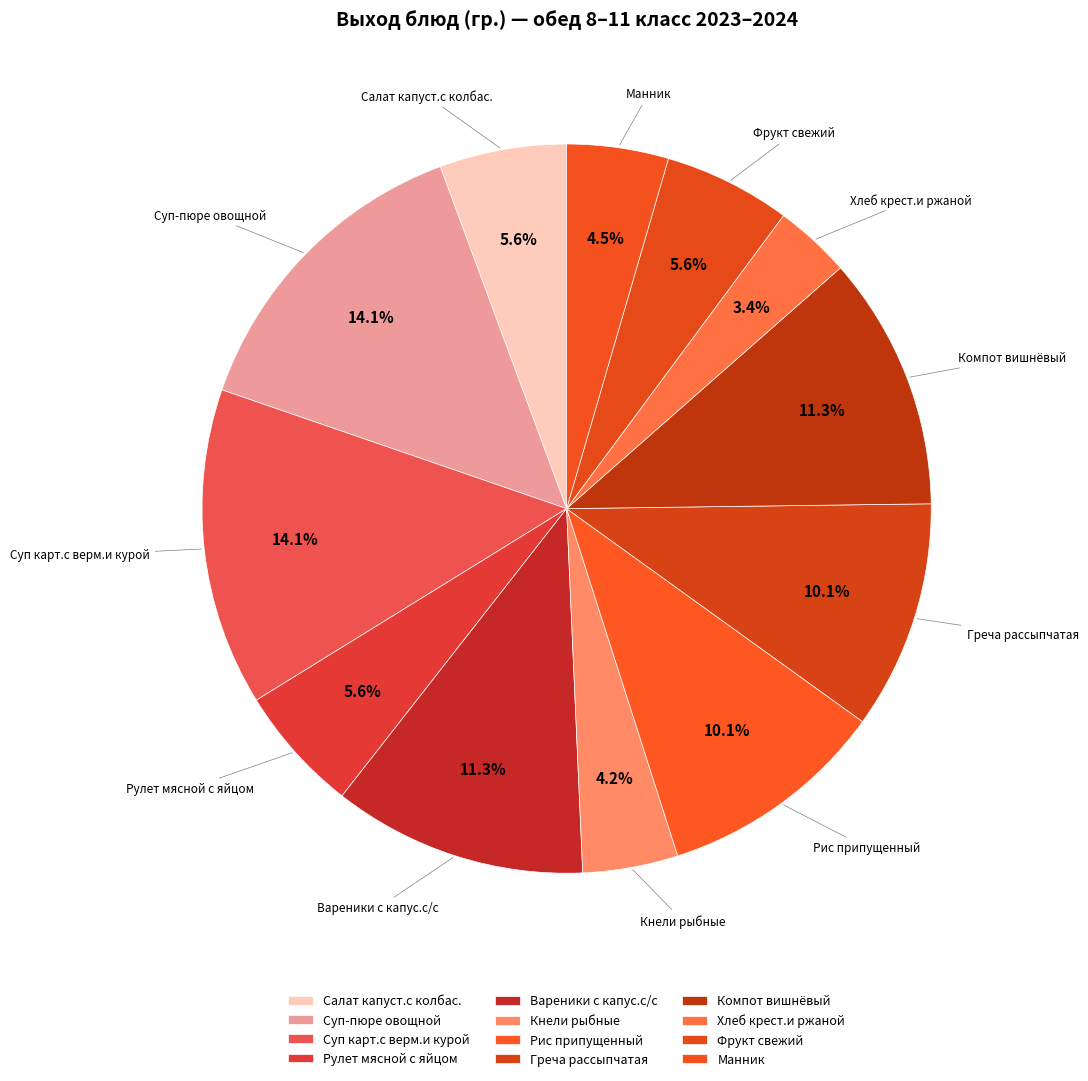

How many segments does this pie chart have?

12